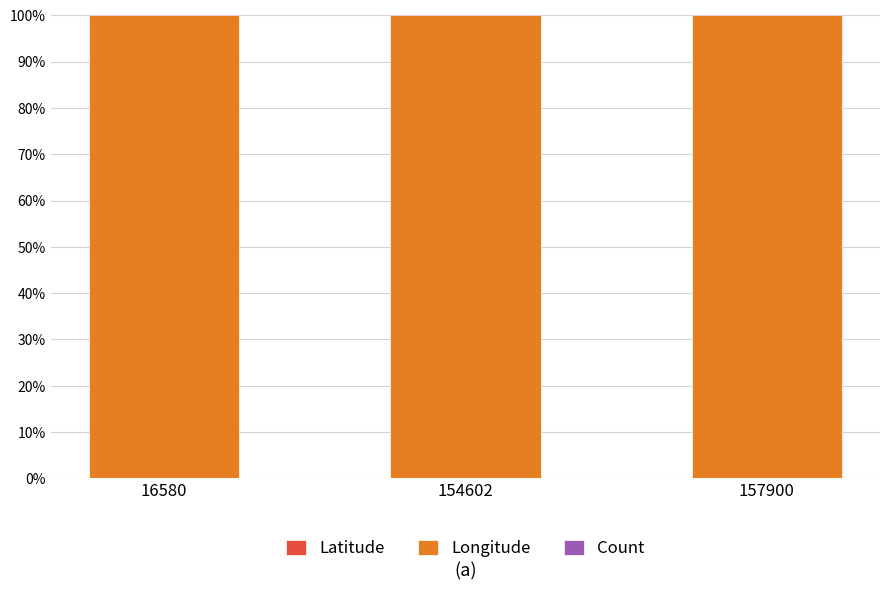

How many distinct data groups are displayed?

3